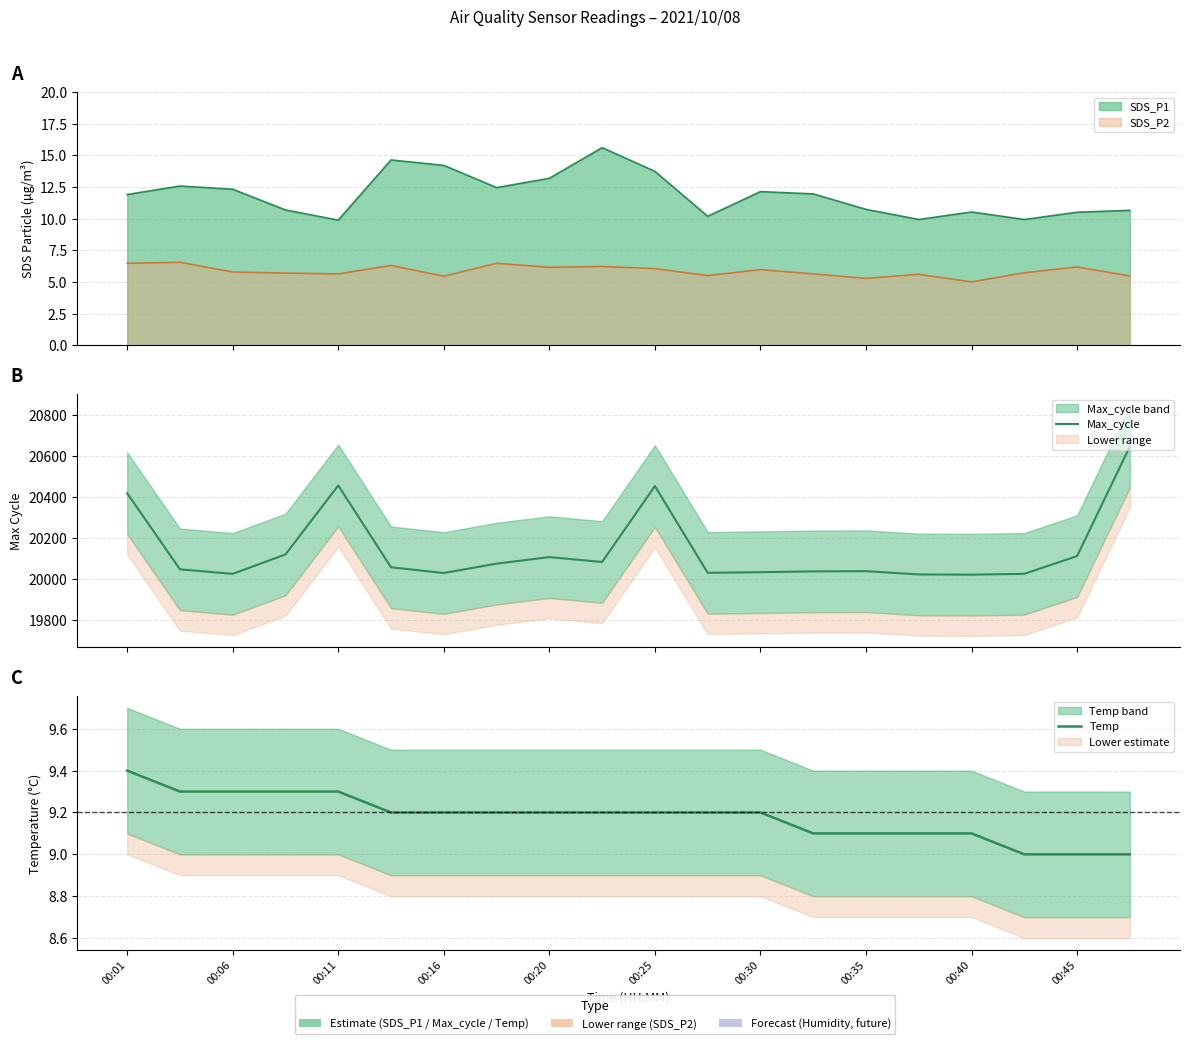

How many interior local peaks does the Max_cycle series have?

4